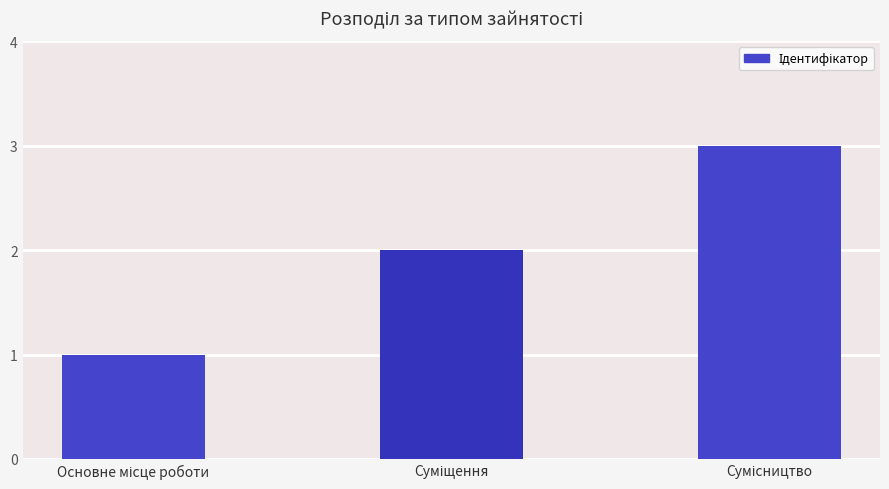

What is the greatest value displayed?

3